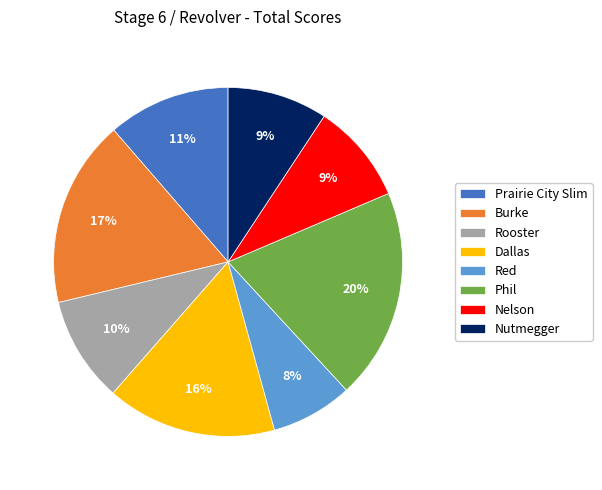

To the nearest percent, what percentage of the pie is Rooster?

10%